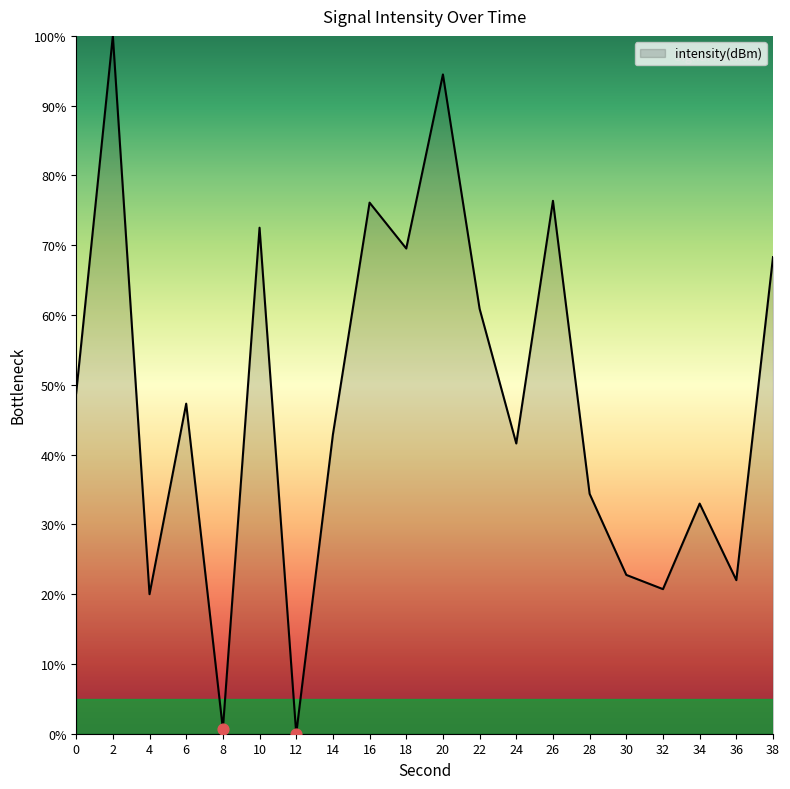

Which has a higher value, 0 or 10?

10